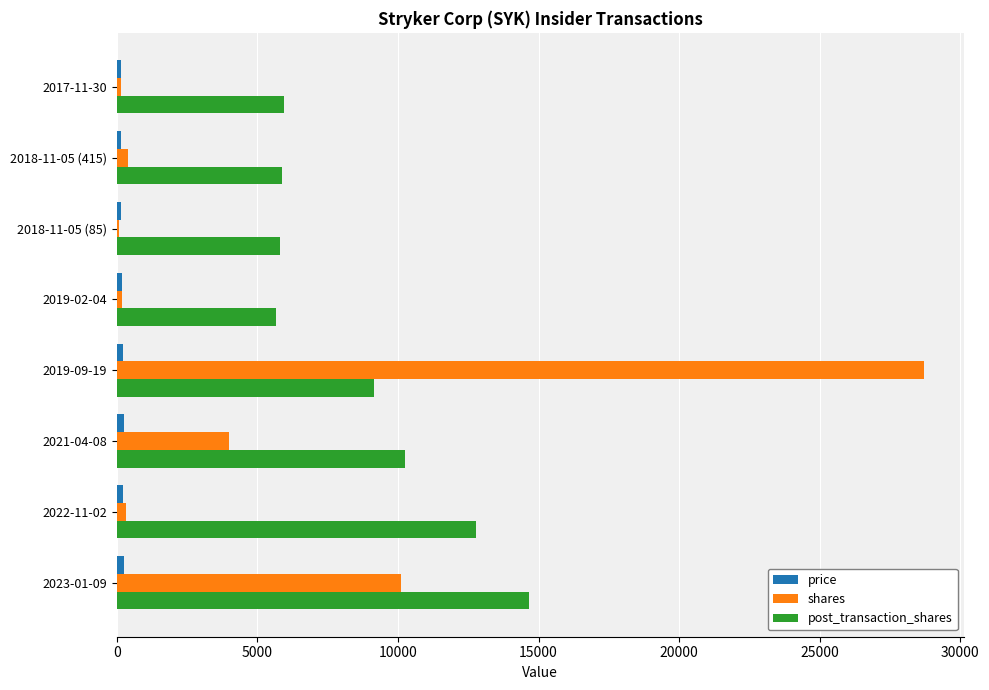

At which category is the sum across all series the highest?

2019-09-19